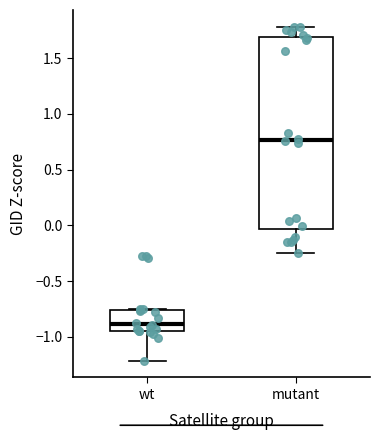

Which box's median line is the lowest?

wt